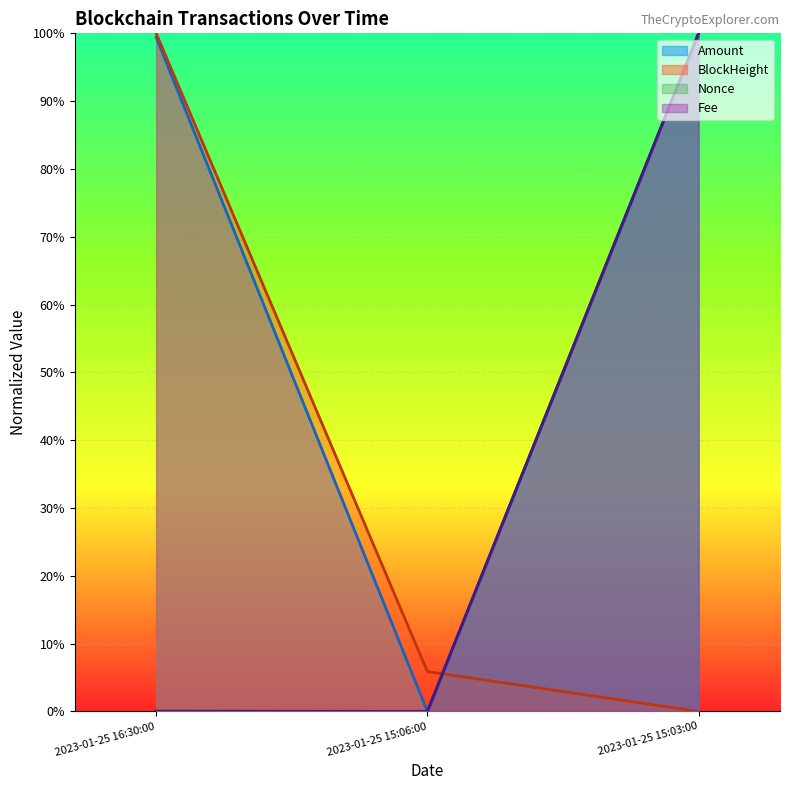

Reading left to right, list all the values displayed in this chart.

BlockHeight: 1.0	0.1	0.0
Nonce: 0.0	0.0	1.0
Amount: 1.0	0.0	1.0
Fee: 0.0	0.0	1.0